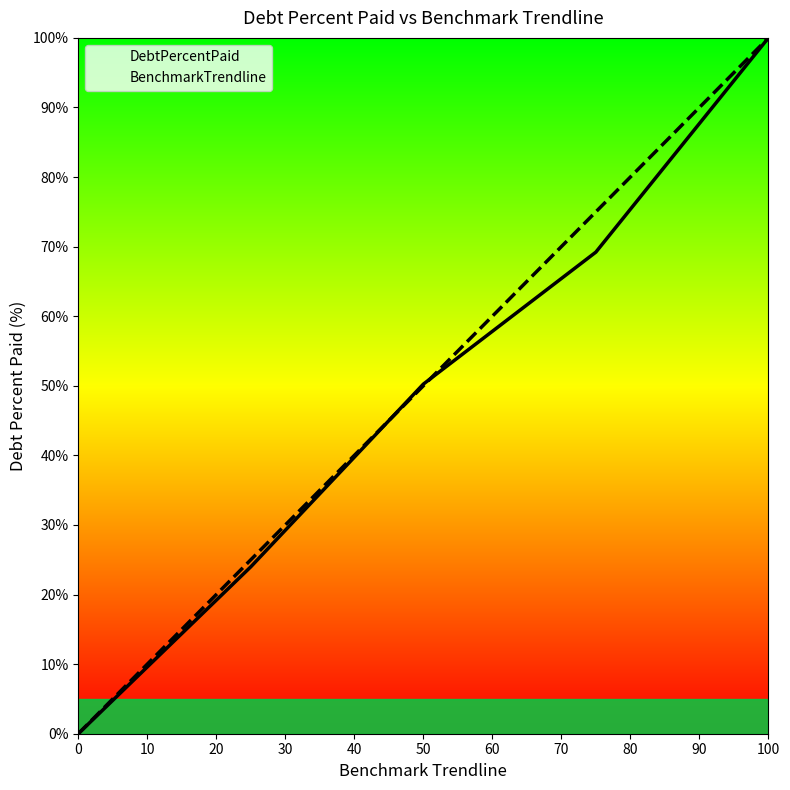

Where is BenchmarkTrendline nearest to the value 50?

50